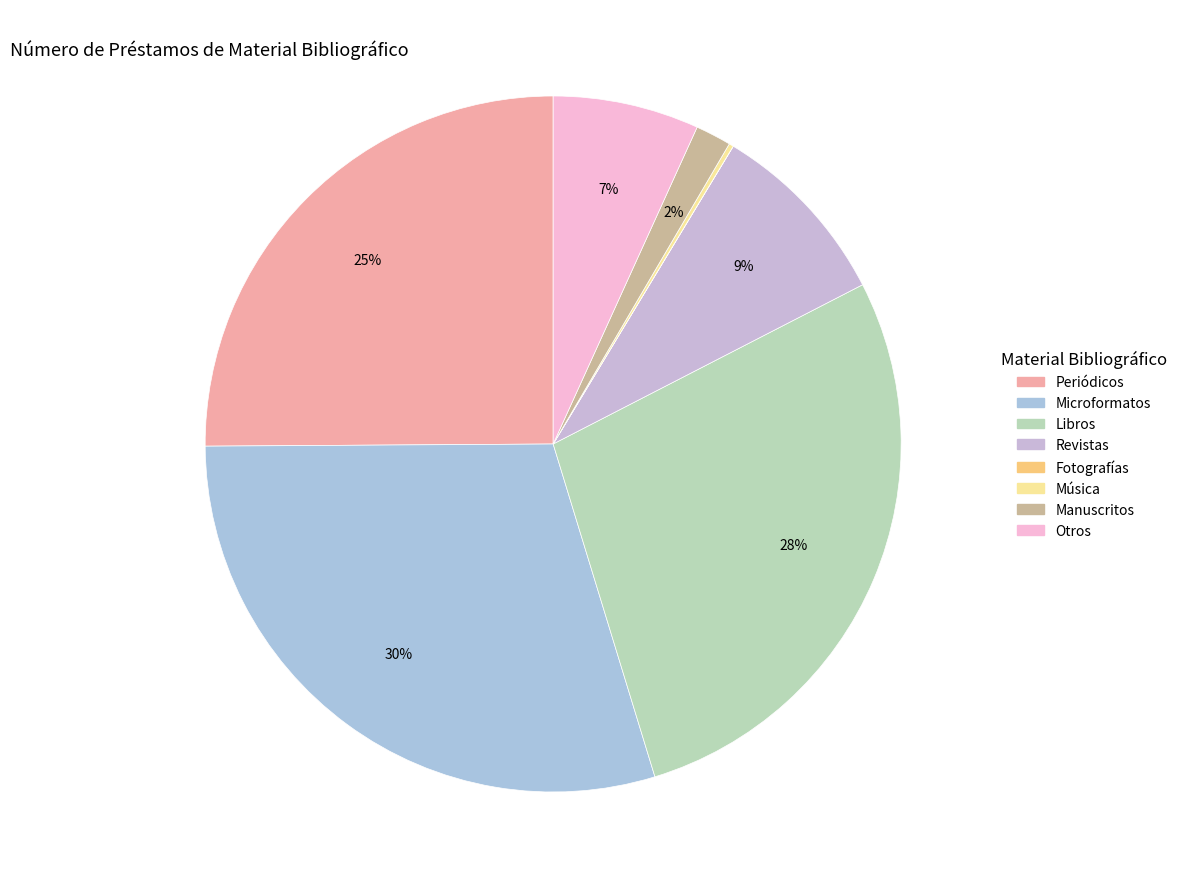

What percentage is the Microformatos slice, to the nearest percent?

30%